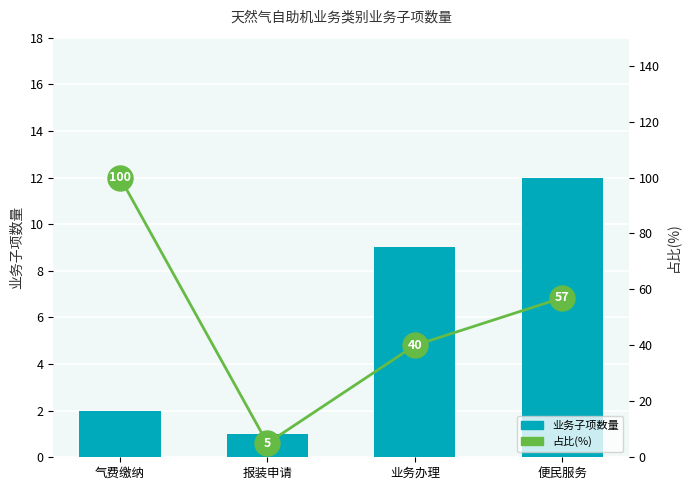

What is the label of the 1st bar from the left?

气费缴纳